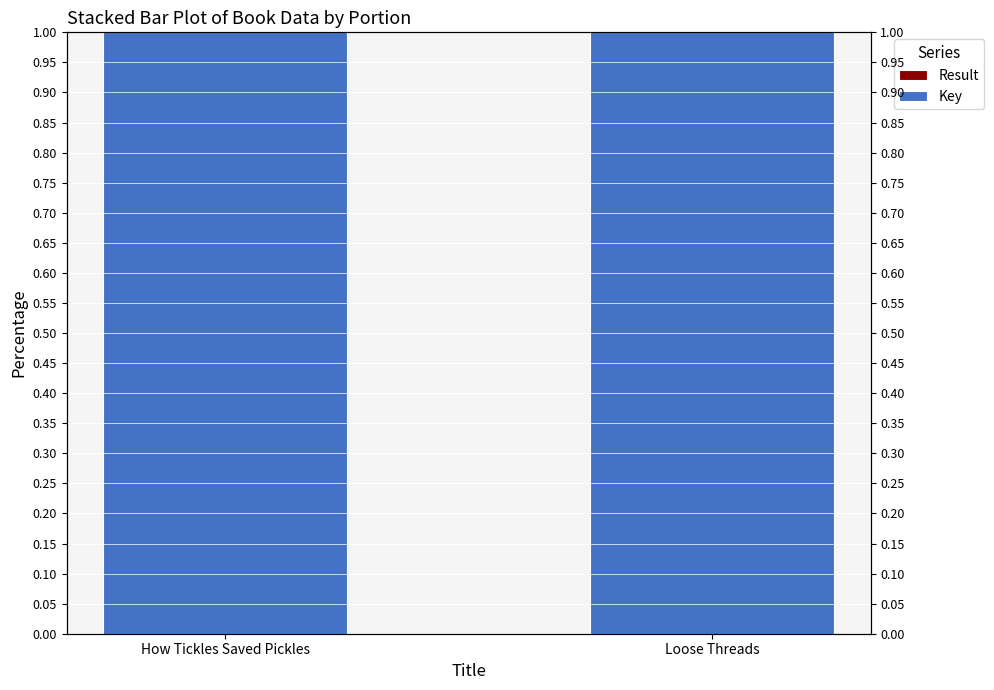

At which label does Key reach its peak?

How Tickles Saved Pickles